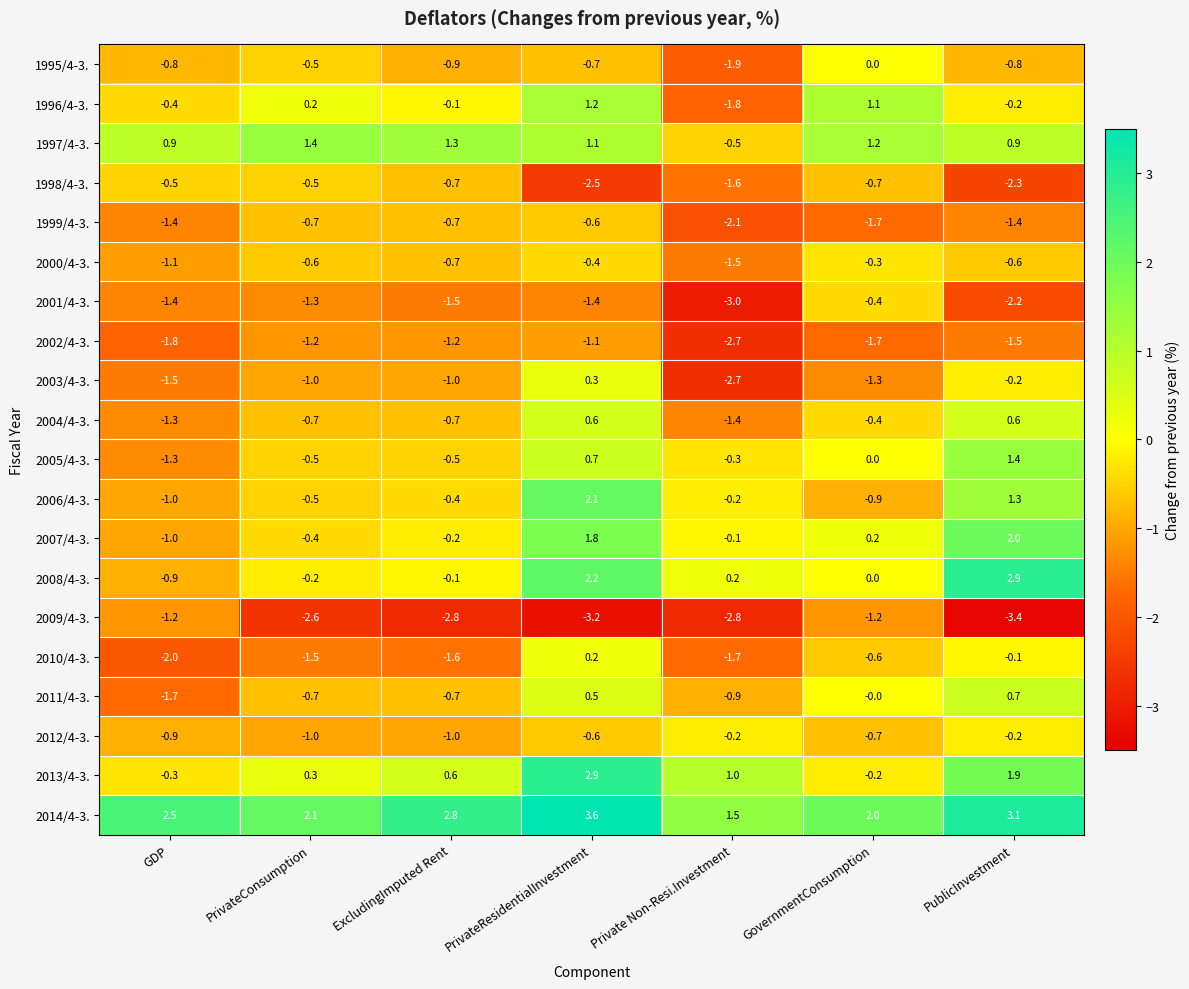

At how many categories does at least one series exceed 0?

7